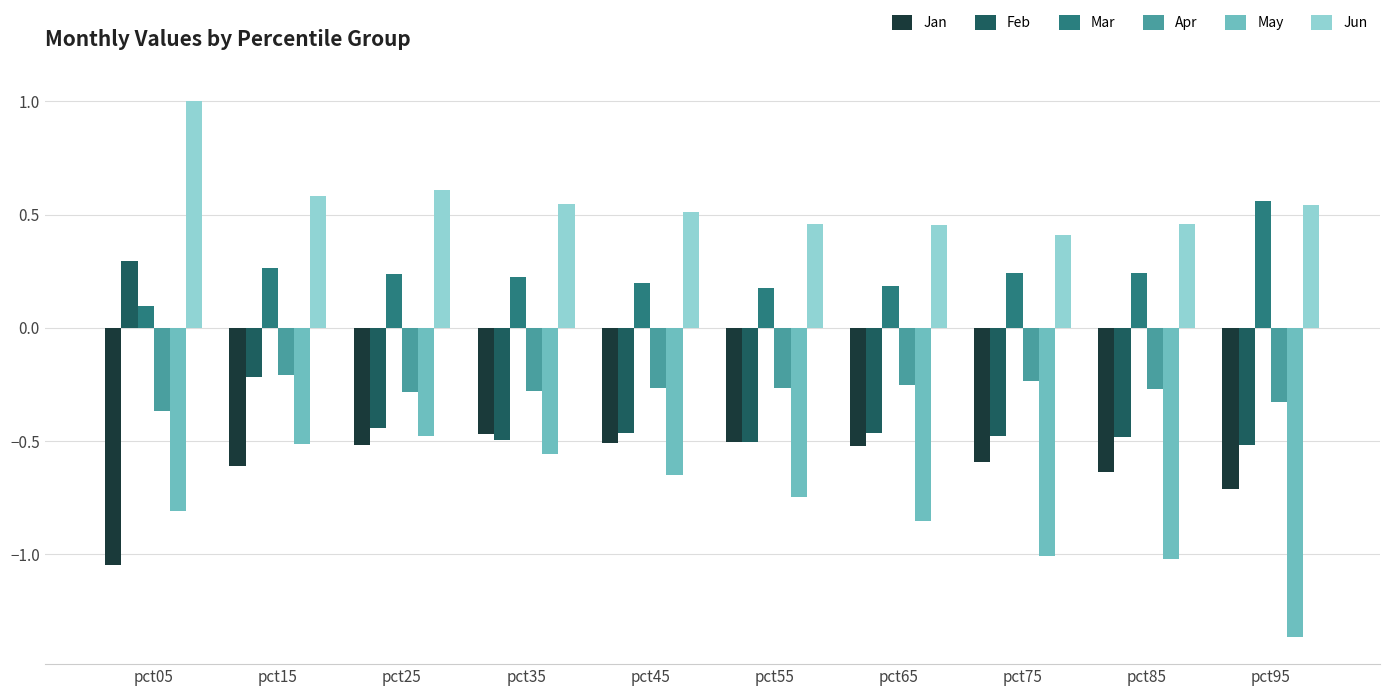

At which label is Mar closest to 0?

pct05